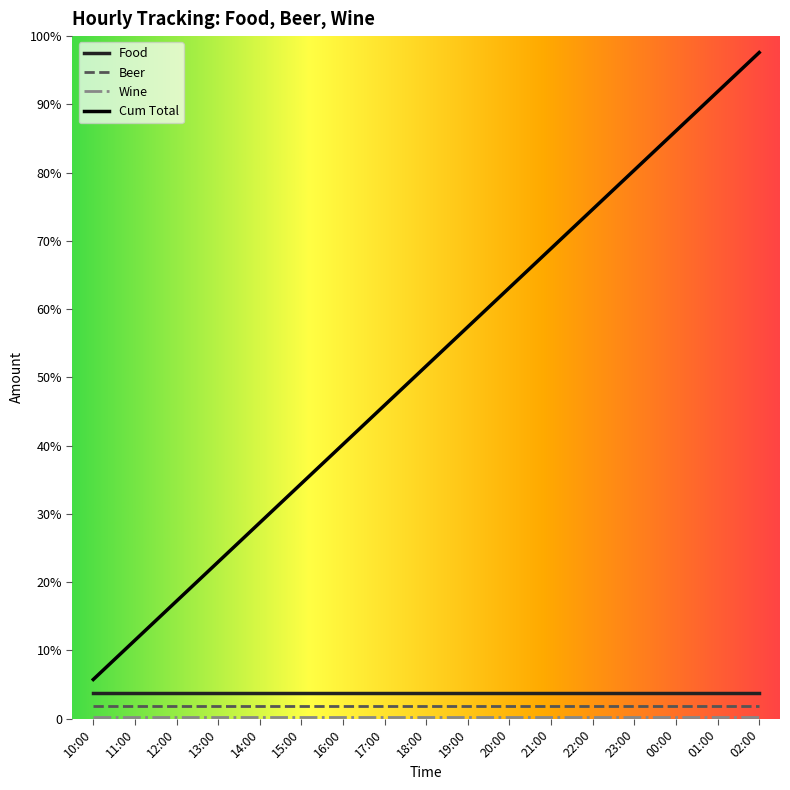

Between 11:00 and 18:00, which series saw the biggest shift?

Cum Total